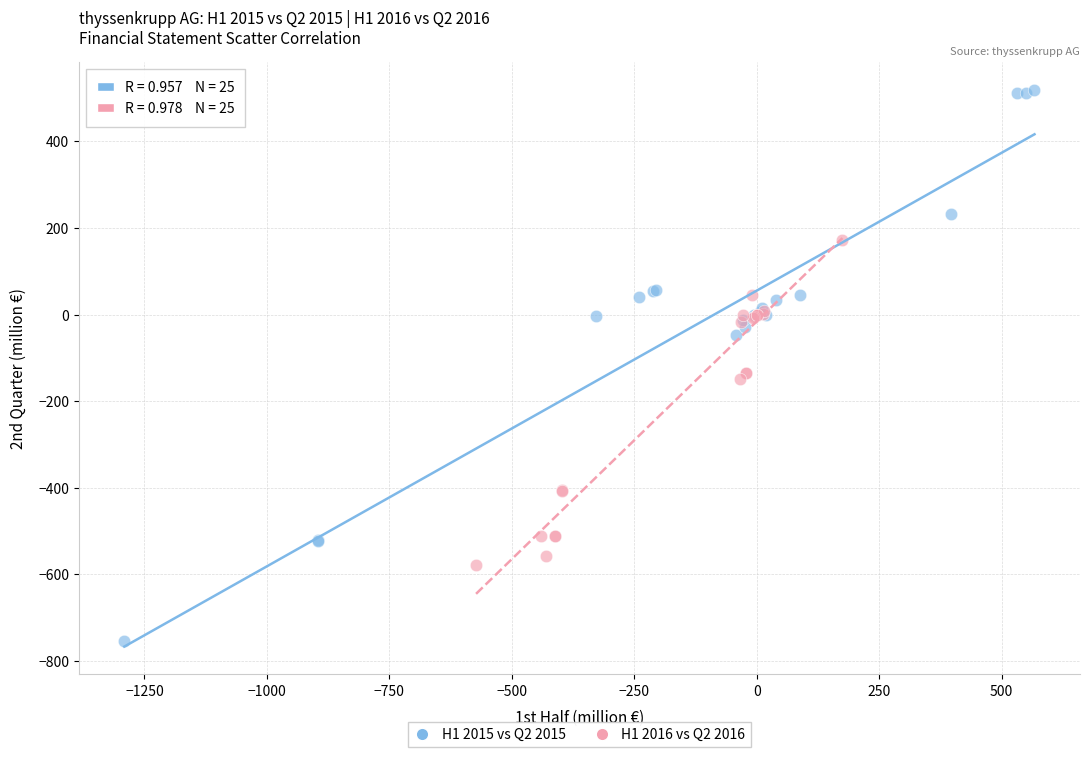

Which series contains the lowest Y value?

H1 2015 vs Q2 2015